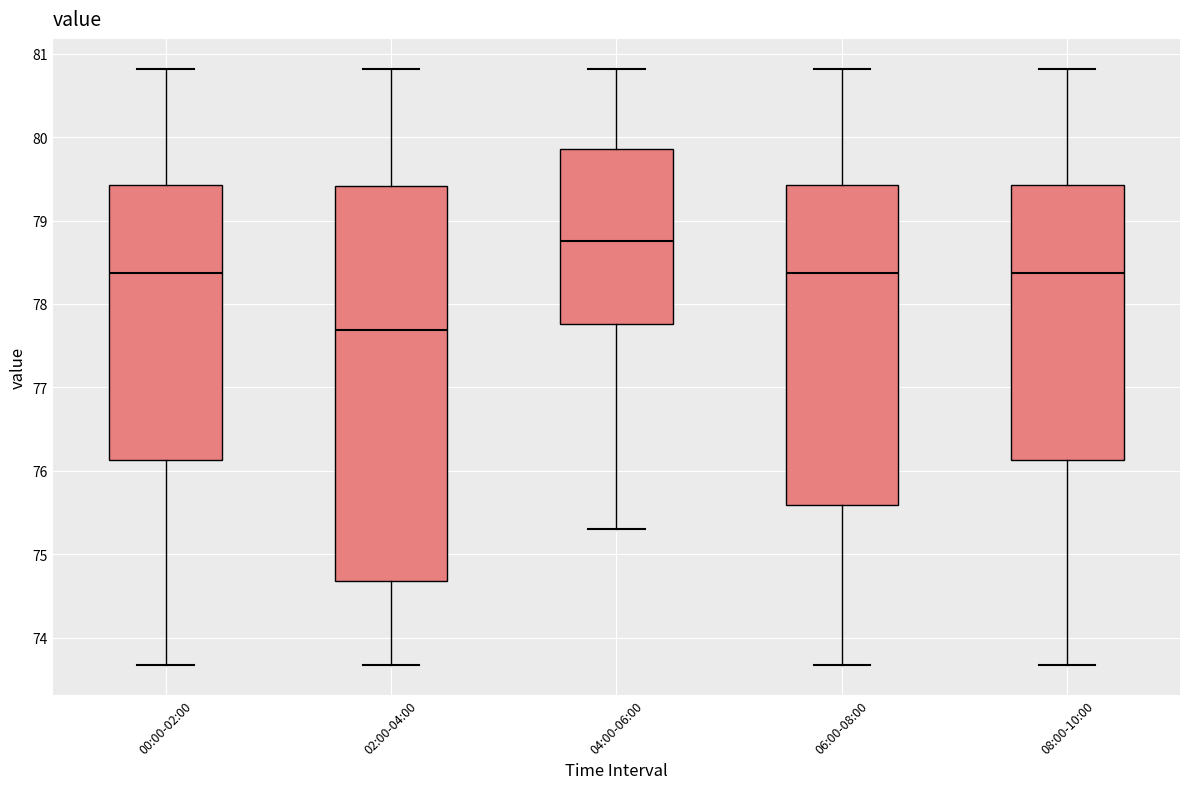

Where does the upper whisker of the box for 04:00-06:00 end on the y-axis? The values are not printed on the chart, so give them approximately, as read against the axis.

80.8